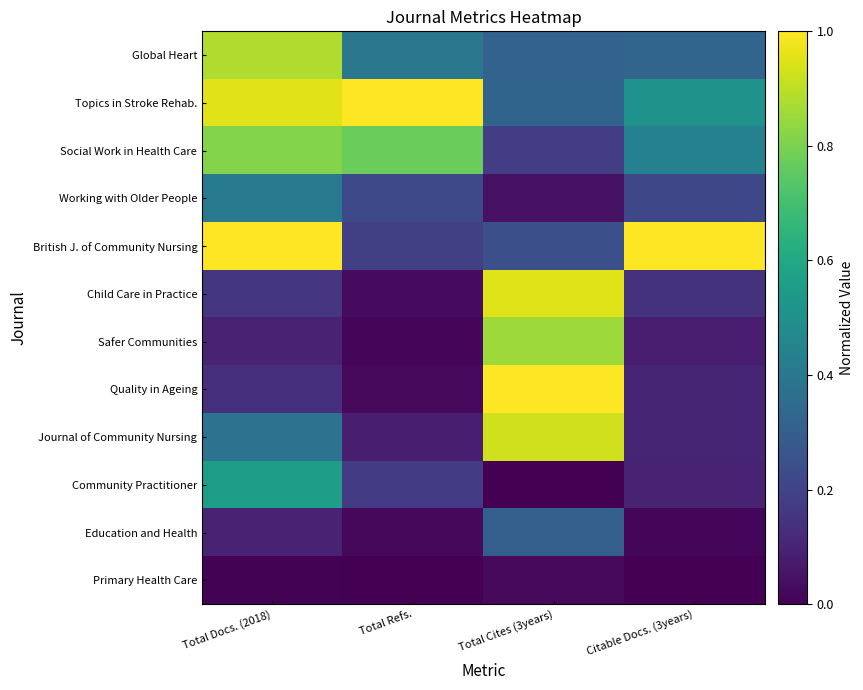

How many series are shown in this chart?

12